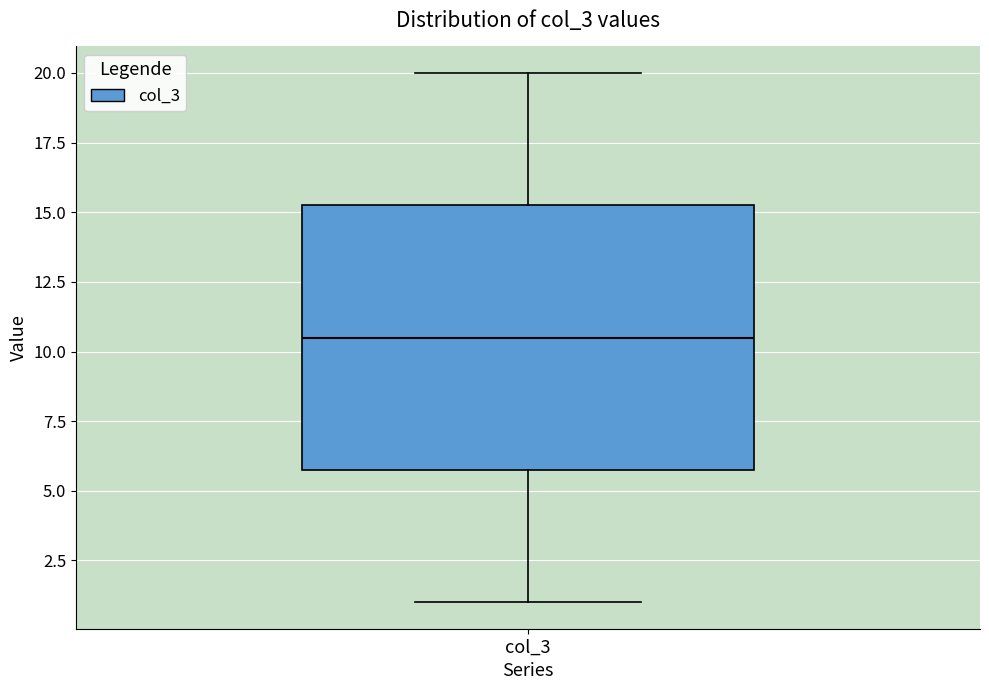

Transcribe this box plot: give where the median line is, the range the box spans, and where the two whiskers end, as read against the y-axis. The values are not printed on the chart, so give them approximately, as read against the axis.

median 10.5, box 6.0 to 15.5, whiskers 1.0 to 20.0